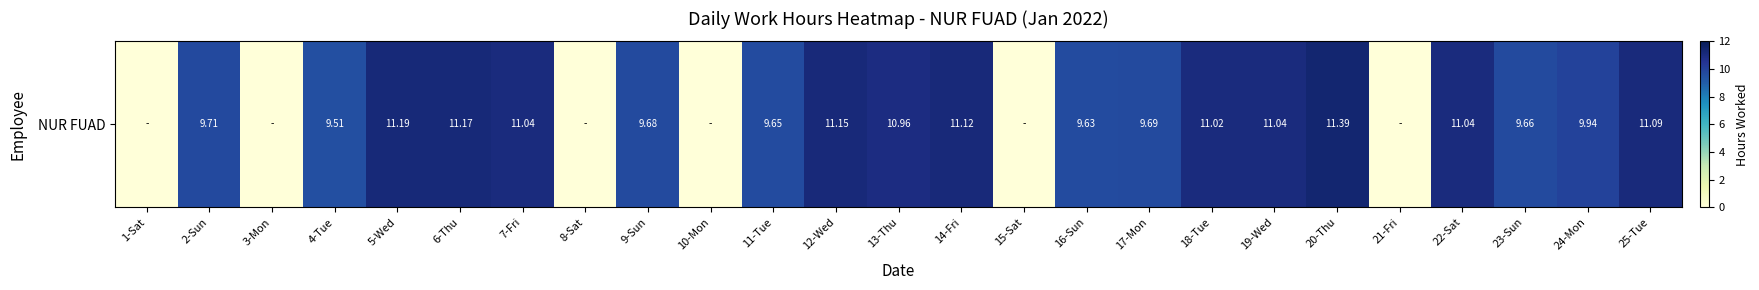

Rank the categories by value from lowest to highest.

1-Sat, 3-Mon, 8-Sat, 10-Mon, 15-Sat, 21-Fri, 4-Tue, 16-Sun, 11-Tue, 23-Sun, 9-Sun, 17-Mon, 2-Sun, 24-Mon, 13-Thu, 18-Tue, 7-Fri, 19-Wed, 22-Sat, 25-Tue, 14-Fri, 12-Wed, 6-Thu, 5-Wed, 20-Thu